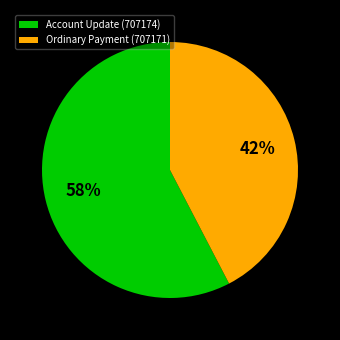

To the nearest percent, what is the combined percentage of Ordinary Payment (707171) and Account Update (707174)?

100%